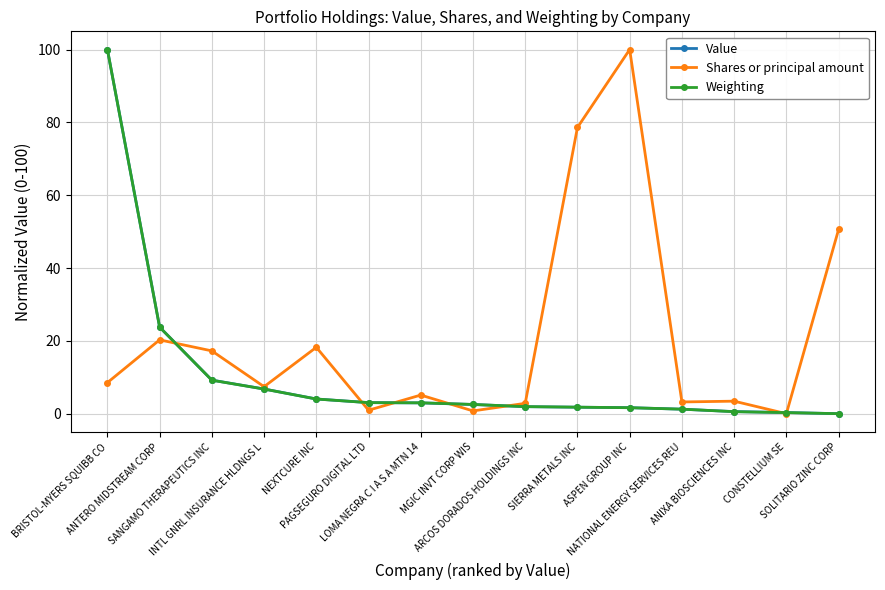

Which series has the largest total across all categories?

Shares or principal amount